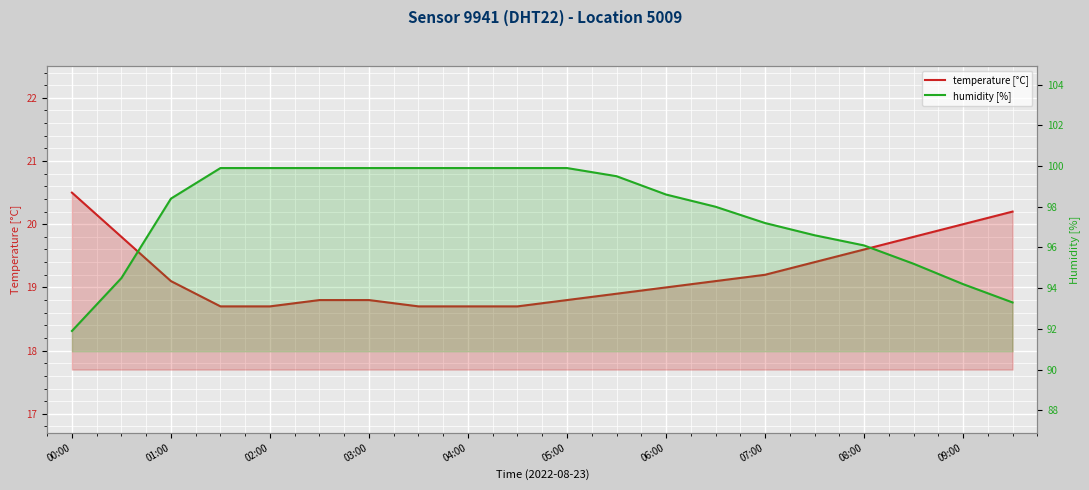

What is the value of the humidity [%] point at the 9th from the left?

99.9